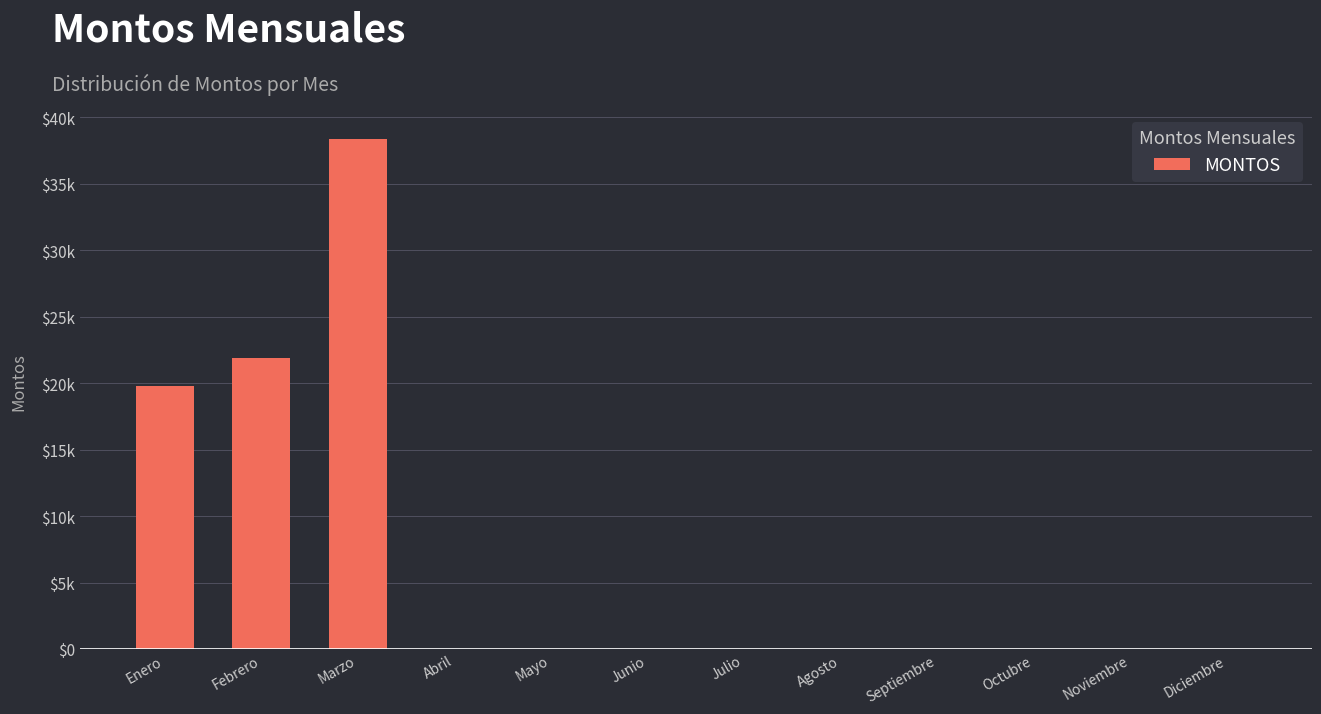

List the labels in order of value, largest first.

Marzo, Febrero, Enero, Abril, Mayo, Junio, Julio, Agosto, Septiembre, Octubre, Noviembre, Diciembre